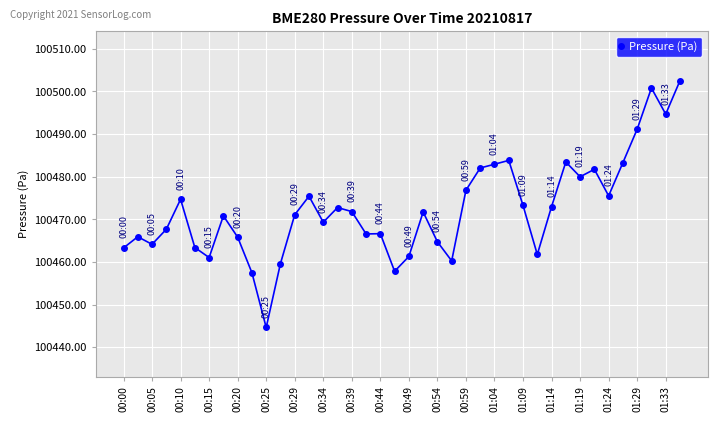

What is the difference between the second highest and second lowest values?

43.3